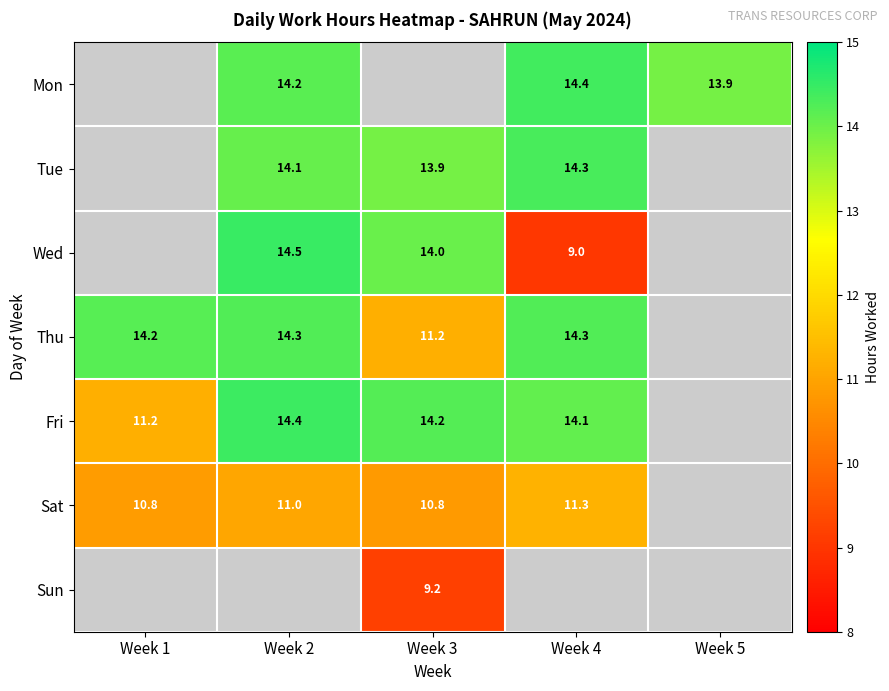

How many values in the Mon series exceed 14?

2